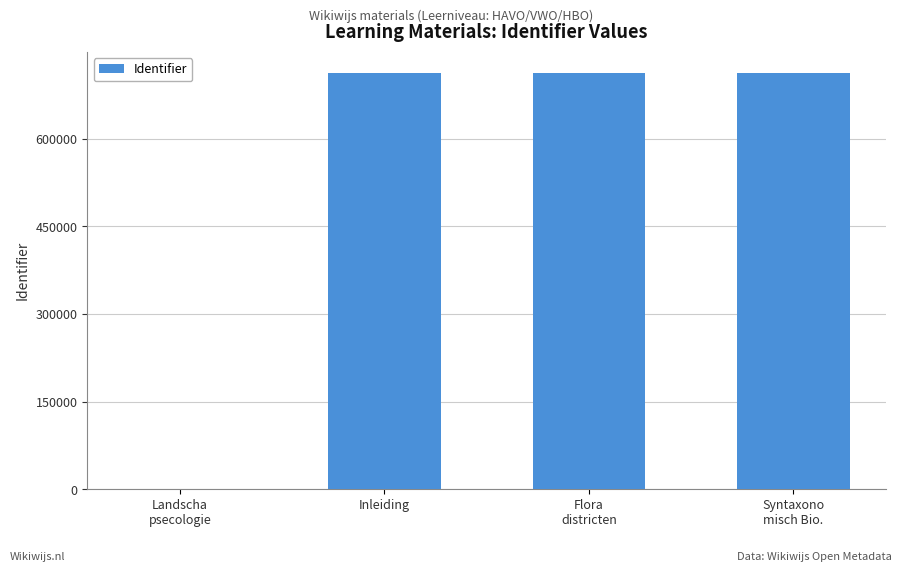

Is it true that the value at Inleiding is 712975?

True